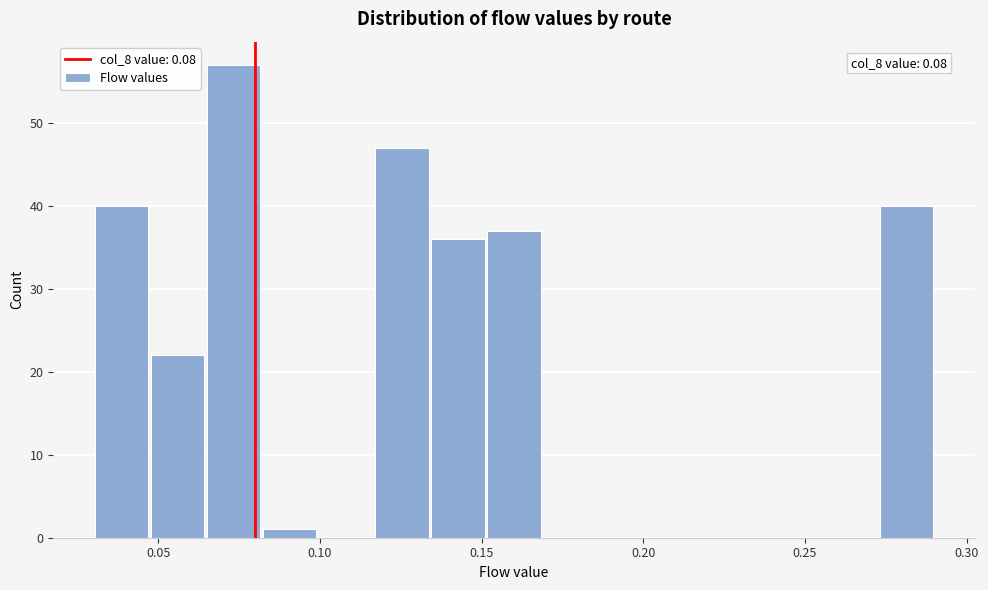

Around what value on the x-axis is the tallest bar? Give the approximate position of its centre, as read against the axis.

0.075